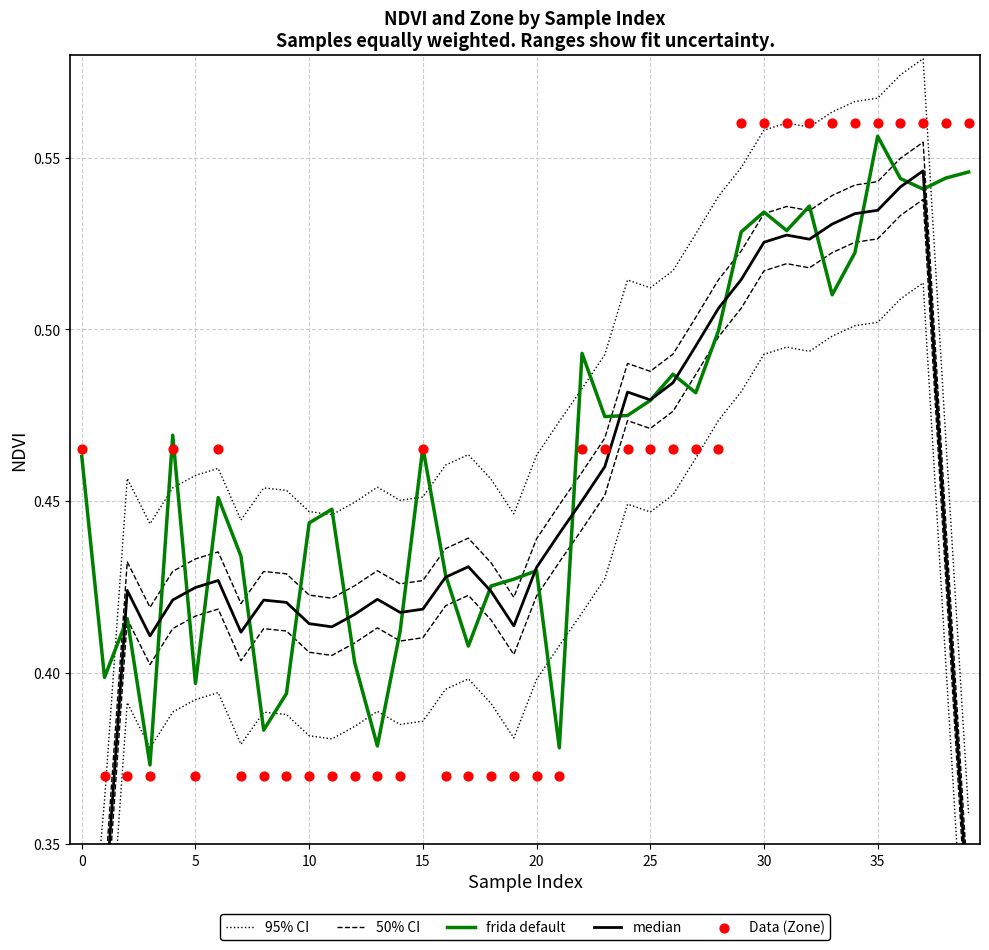

What is the total value across all series at 12?

2.1